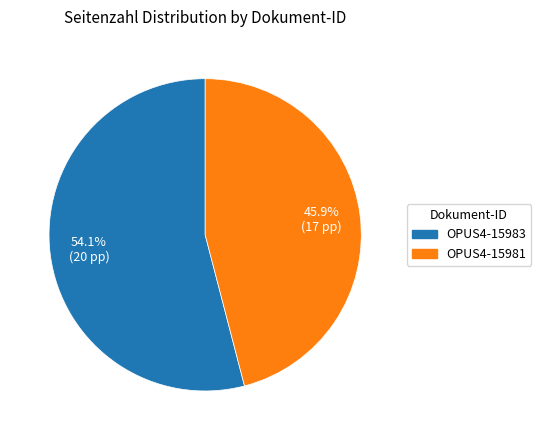

To the nearest percent, what is the difference between the OPUS4-15983 and OPUS4-15981 slice percentages?

8%